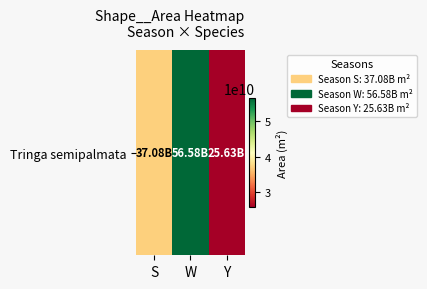

How many data points are less than 37077831735?

1